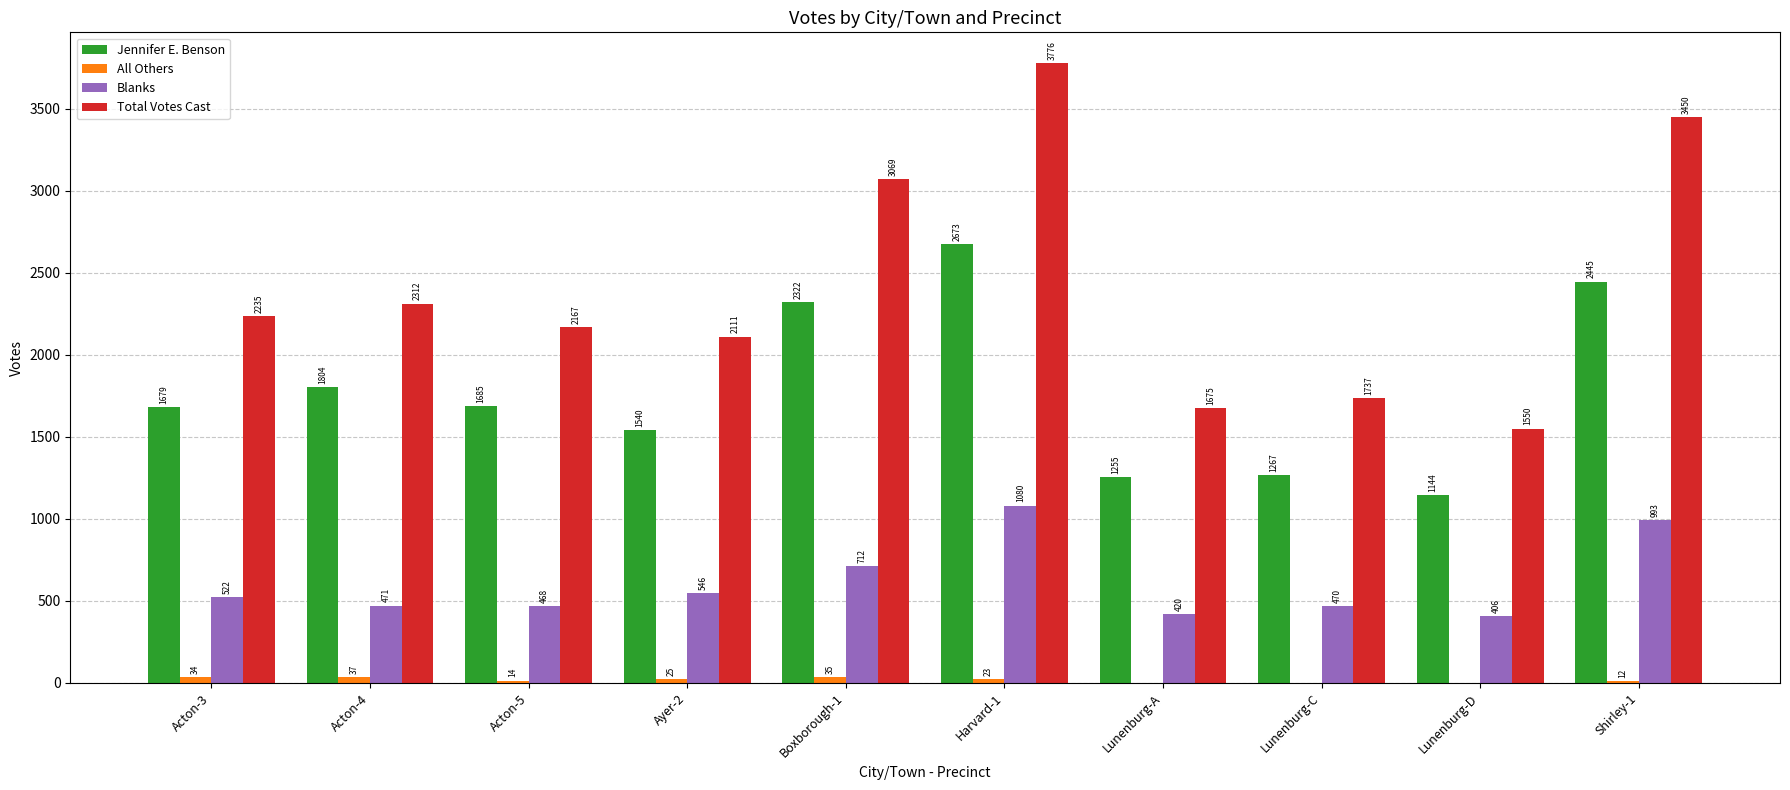

What is the difference between the Jennifer E. Benson values at Lunenburg-C and Lunenburg-A?

12